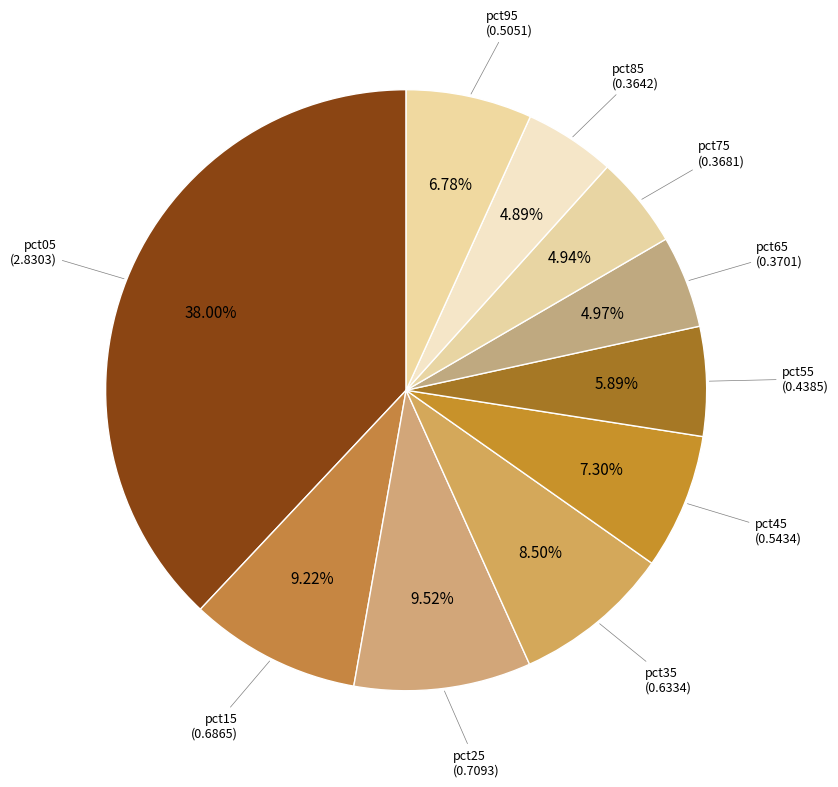

Count the number of slices in the pie.

10